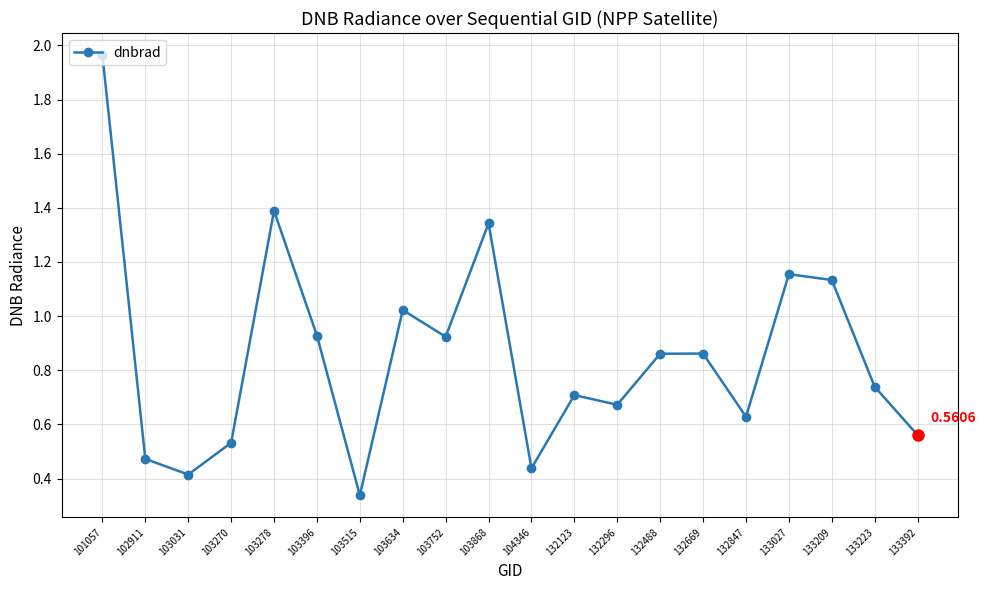

What is the change in value from 103515 to 103752?

+0.6